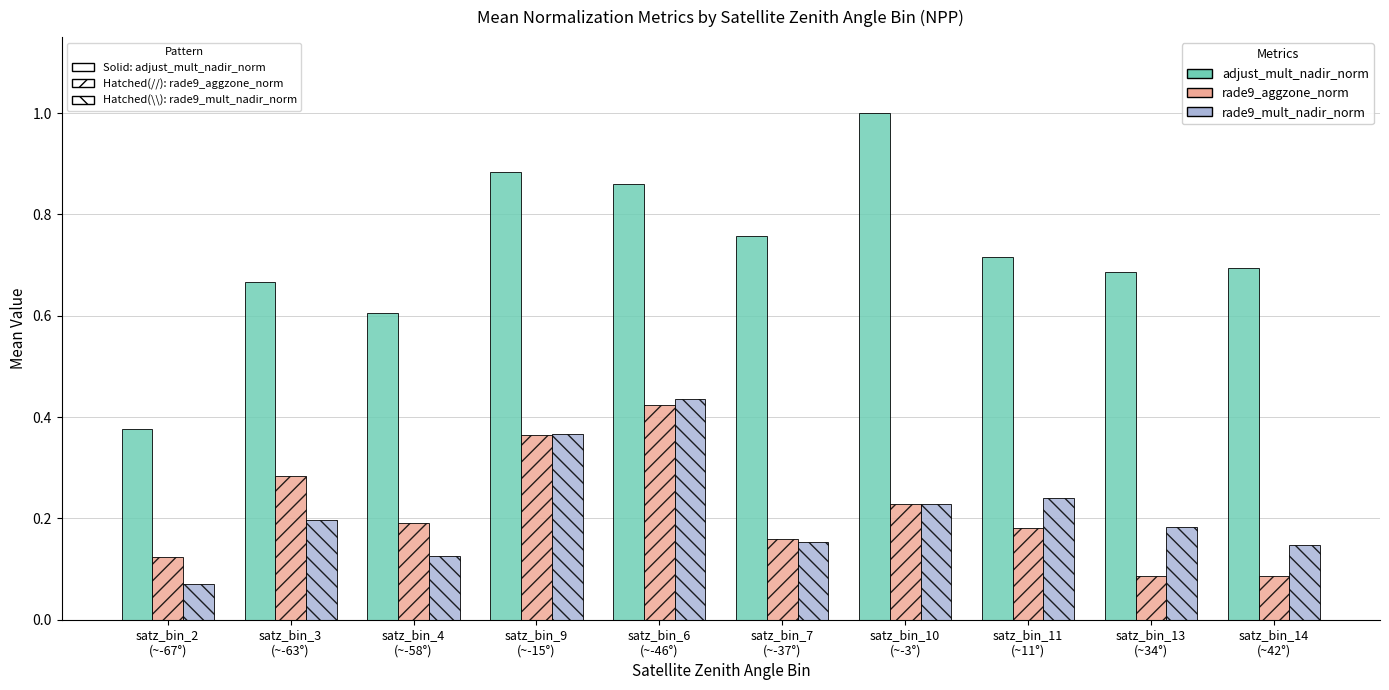

What is the maximum value shown in the chart?

1.0